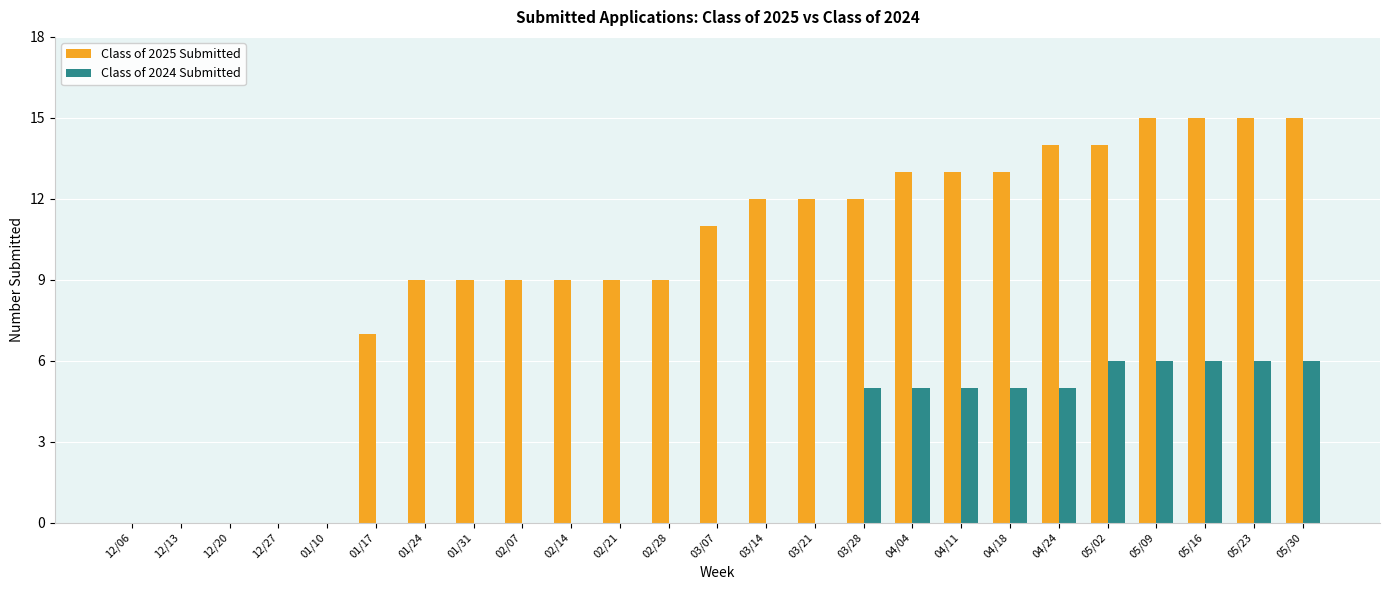

The value of Class of 2024 Submitted at 02/28 is -3. True or false?

False